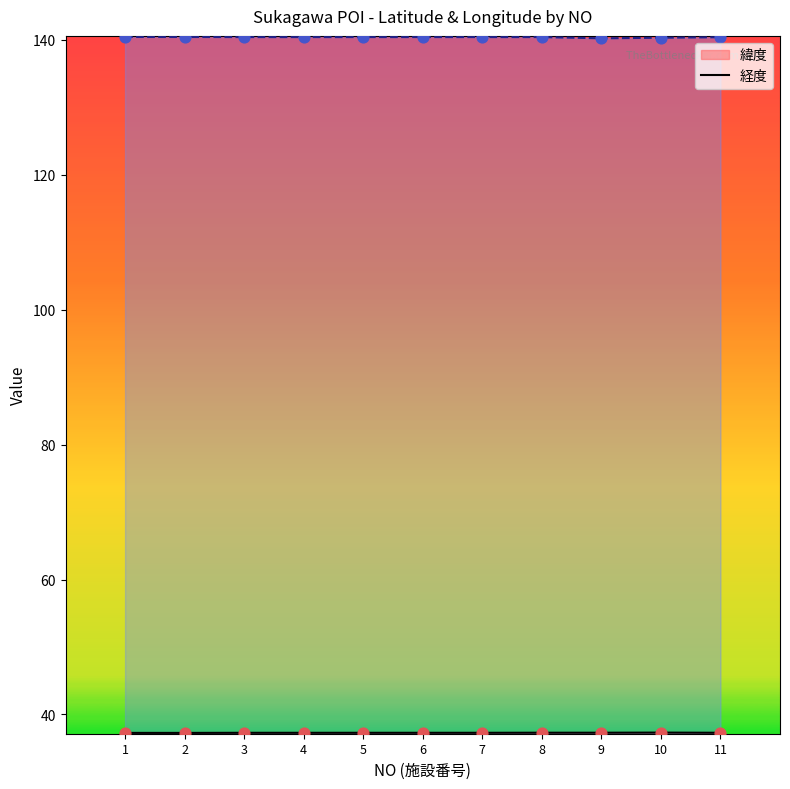

Which series has the largest total across all categories?

経度